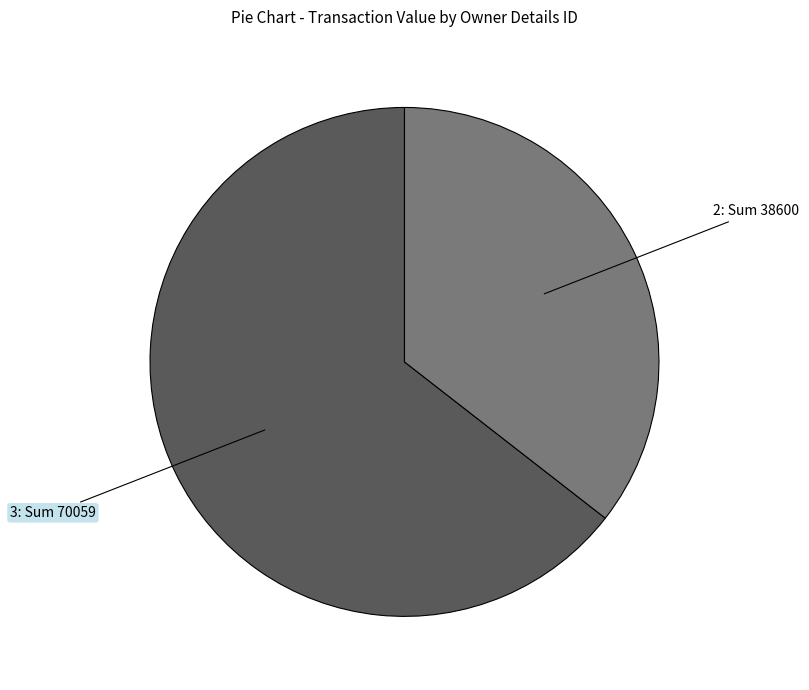

Does any single category account for the majority?

Yes